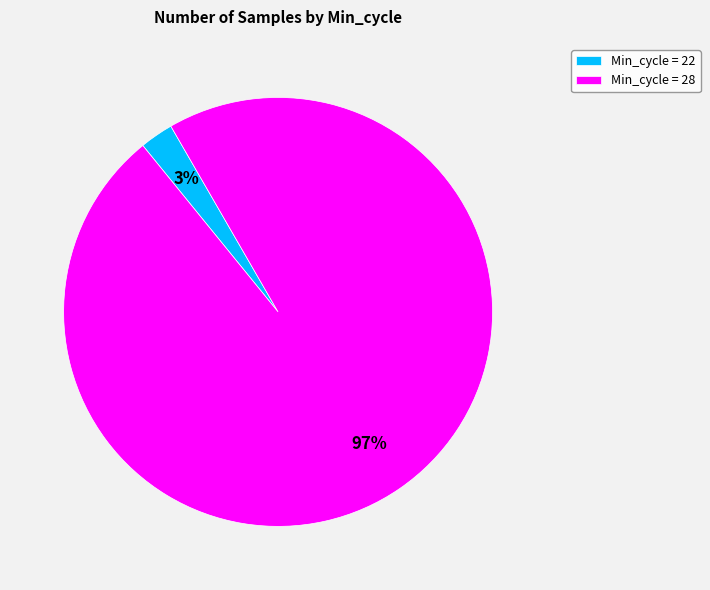

What percentage is the Min_cycle = 22 slice, to the nearest percent?

3%